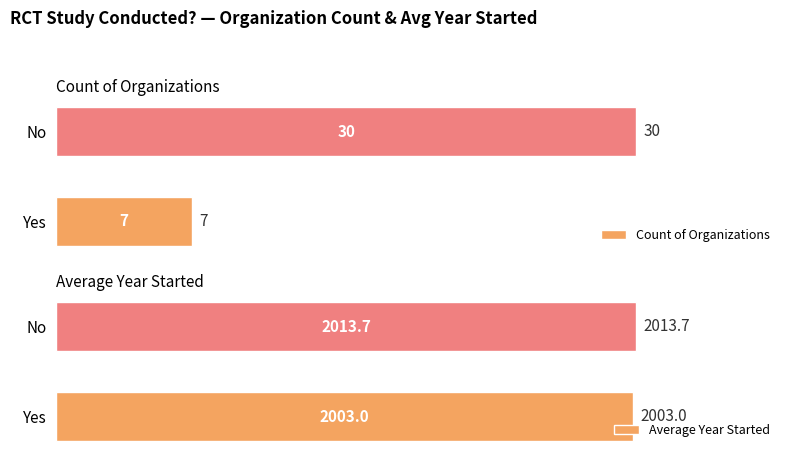

What is the approximate value of Count of Organizations at No, to the nearest 5?

30